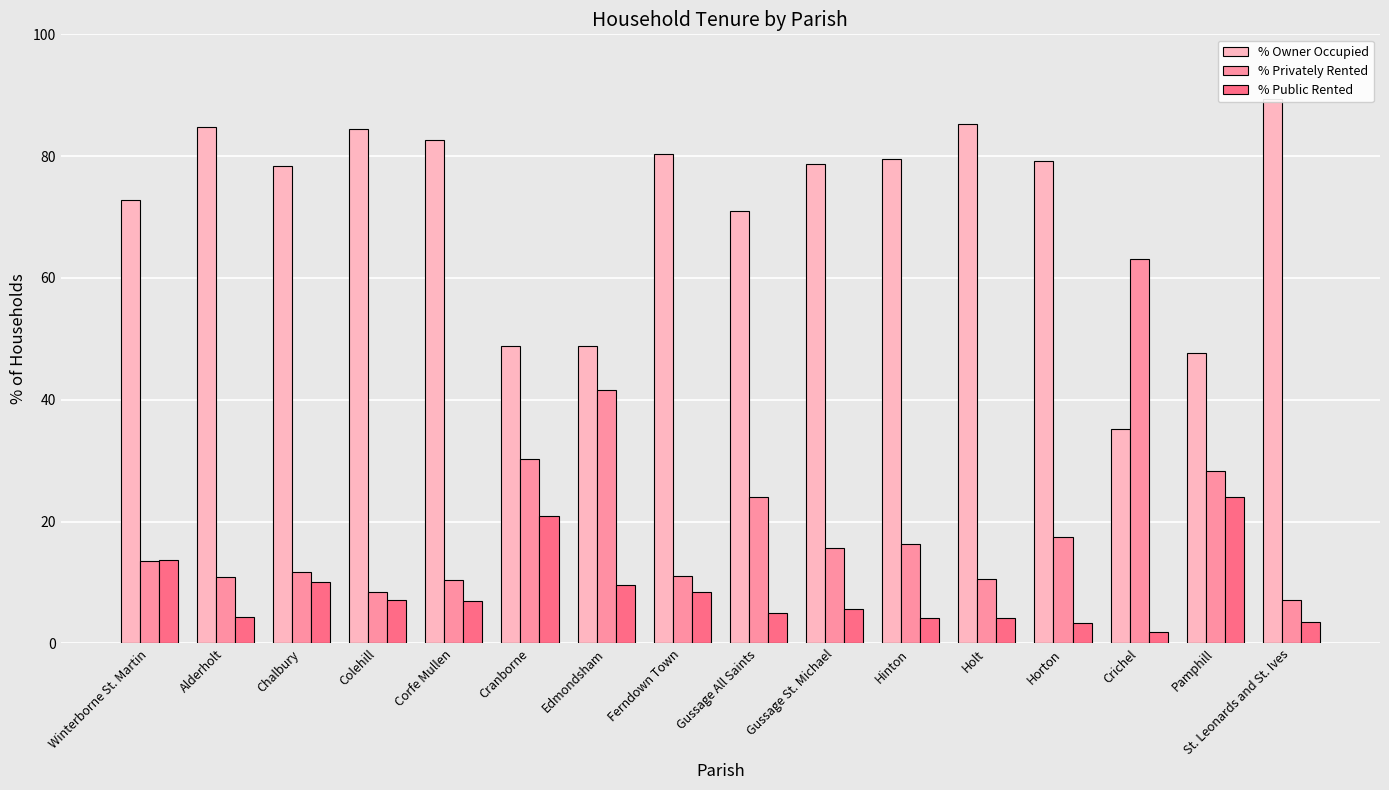

Does the chart contain any negative values?

No